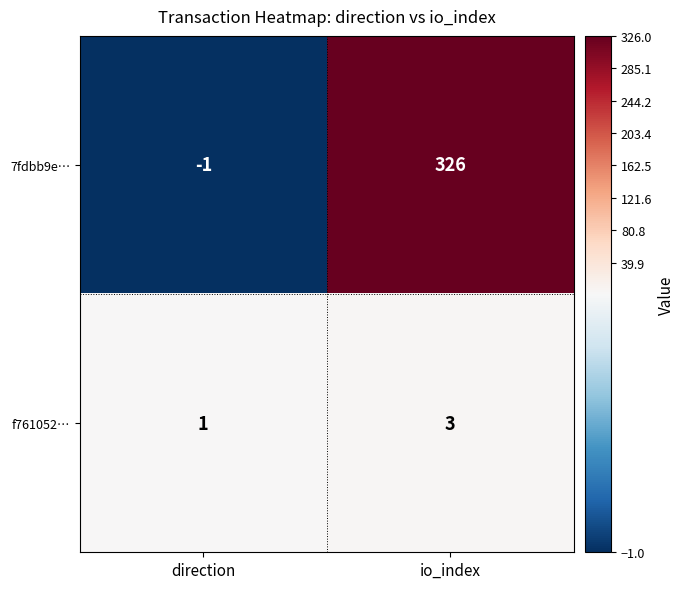

Reading right to left, extract all data points from this chart.

7fdbb9e…: io_index=326	direction=-1
f761052…: io_index=3	direction=1